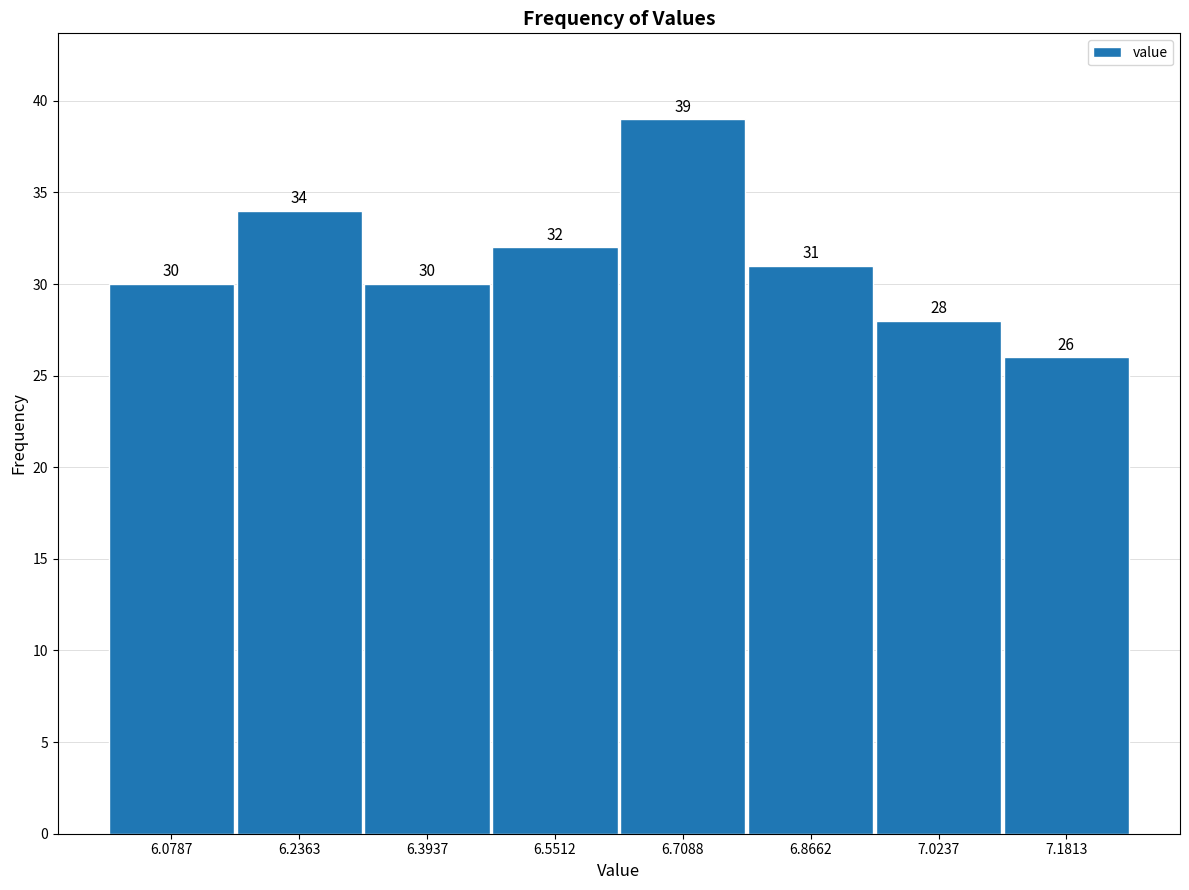

Reading left to right, list every bar in this chart as the range it spans on the x-axis followed by its height. The bar edges are not printed on the chart, so give them approximately, as read against the axis.

6.00 to 6.16: 30
6.16 to 6.32: 34
6.32 to 6.48: 30
6.48 to 6.64: 32
6.64 to 6.78: 39
6.78 to 6.94: 31
6.94 to 7.10: 28
7.10 to 7.26: 26